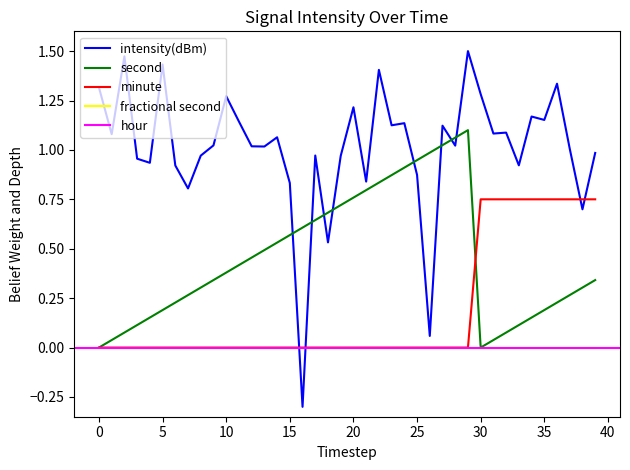

In second, how many points are lower than both neighbors (excluding endpoints)?

1